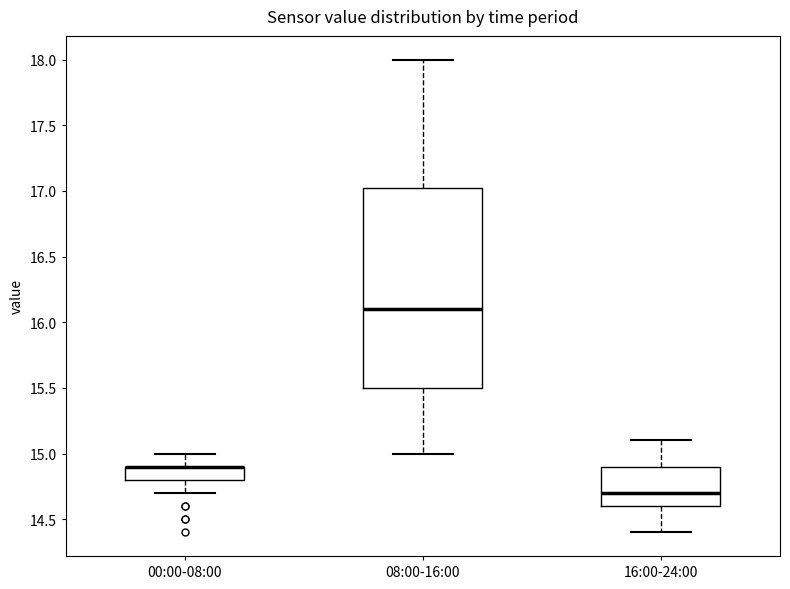

Reading left to right, read every box against the y-axis: the position of its median line, the range the box covers, and the ends of its whiskers. The values are not printed on the chart, so give them approximately, as read against the axis.

00:00-08:00: median 14.90 (drawn on the box's upper edge), box 14.80 to 14.90, whiskers 14.70 to 15.00
08:00-16:00: median 16.10, box 15.50 to 17.05, whiskers 15.00 to 18.00
16:00-24:00: median 14.70, box 14.60 to 14.90, whiskers 14.40 to 15.10